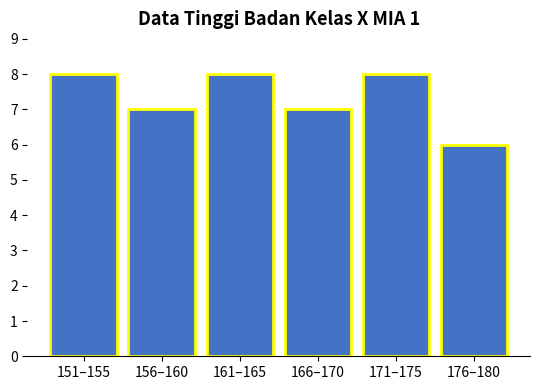

Reading left to right, extract all data points from this chart.

8	7	8	7	8	6